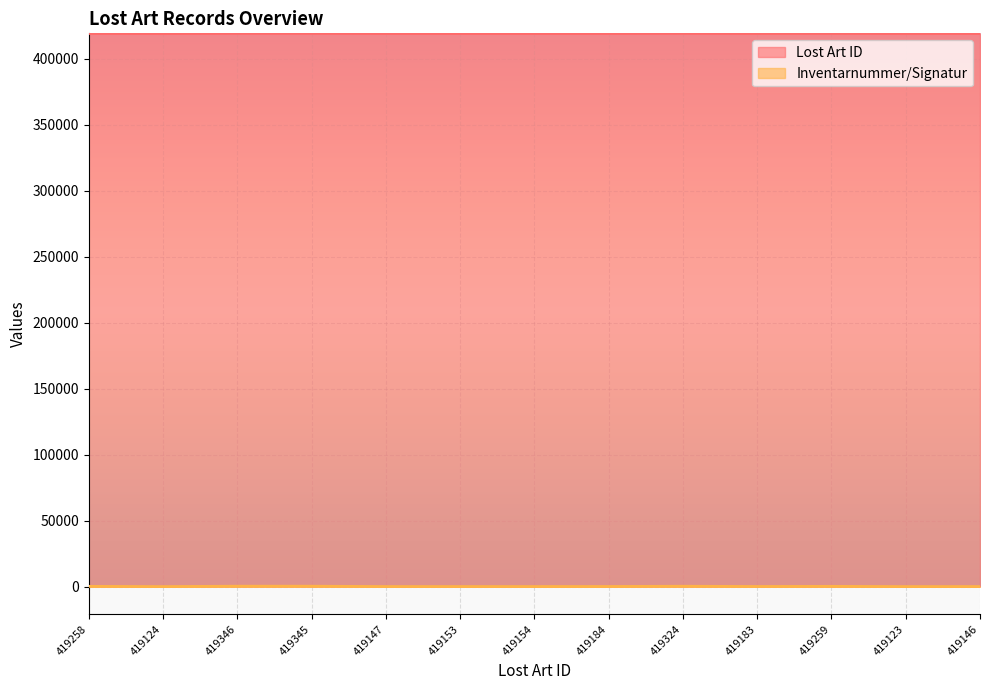

What is the total value across all series at 419346?

419685